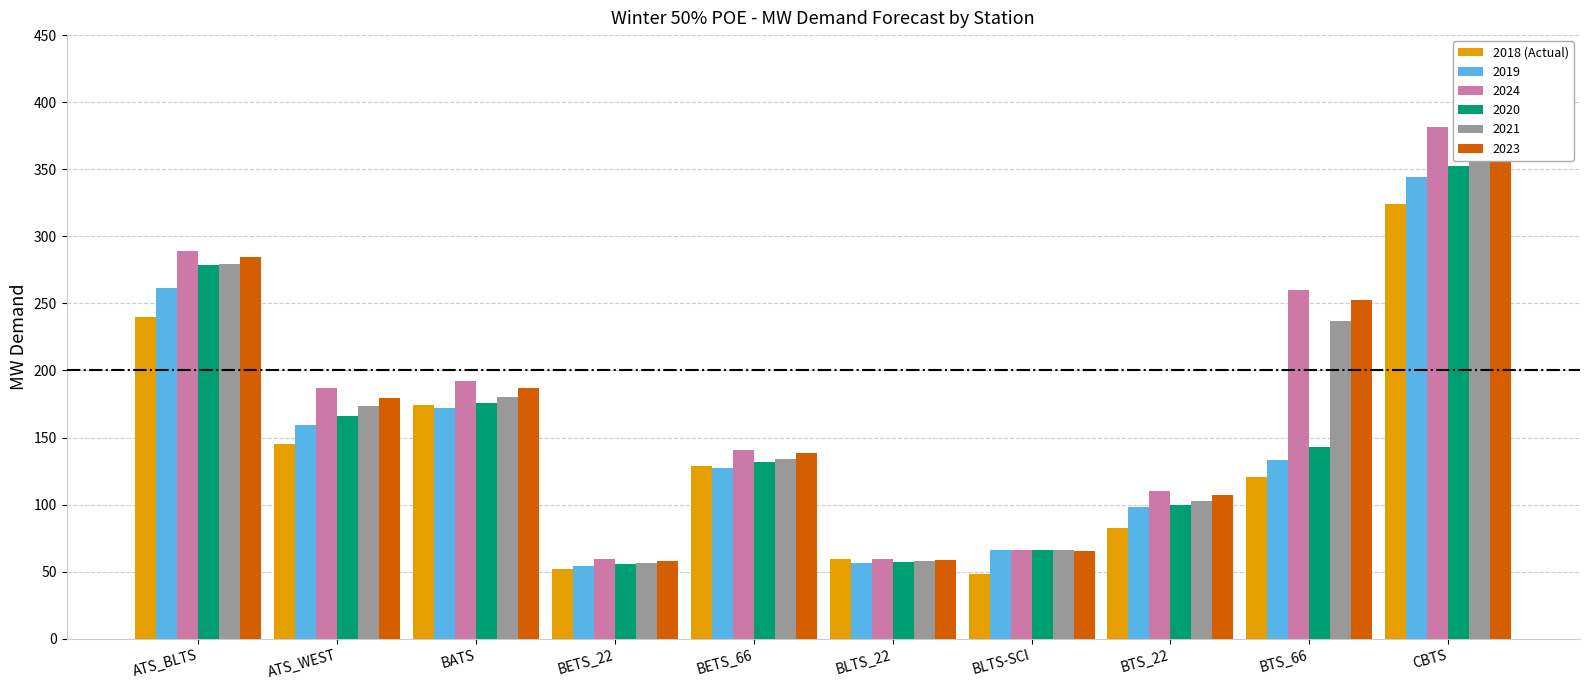

True or false: the data shows 239.6 at ATS_BLTS.

True